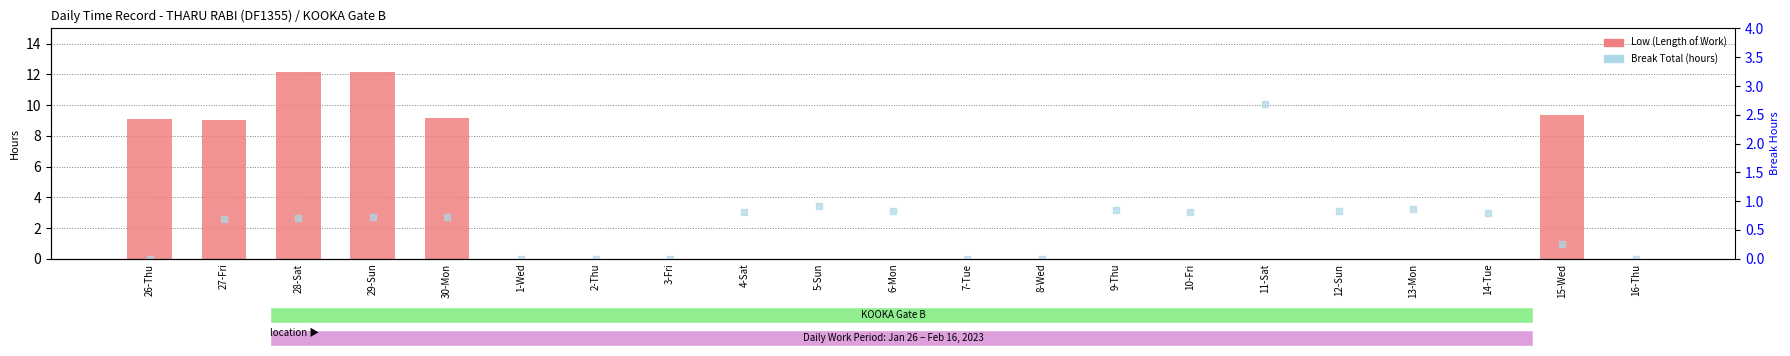

At which category is the sum across all series the highest?

28-Sat